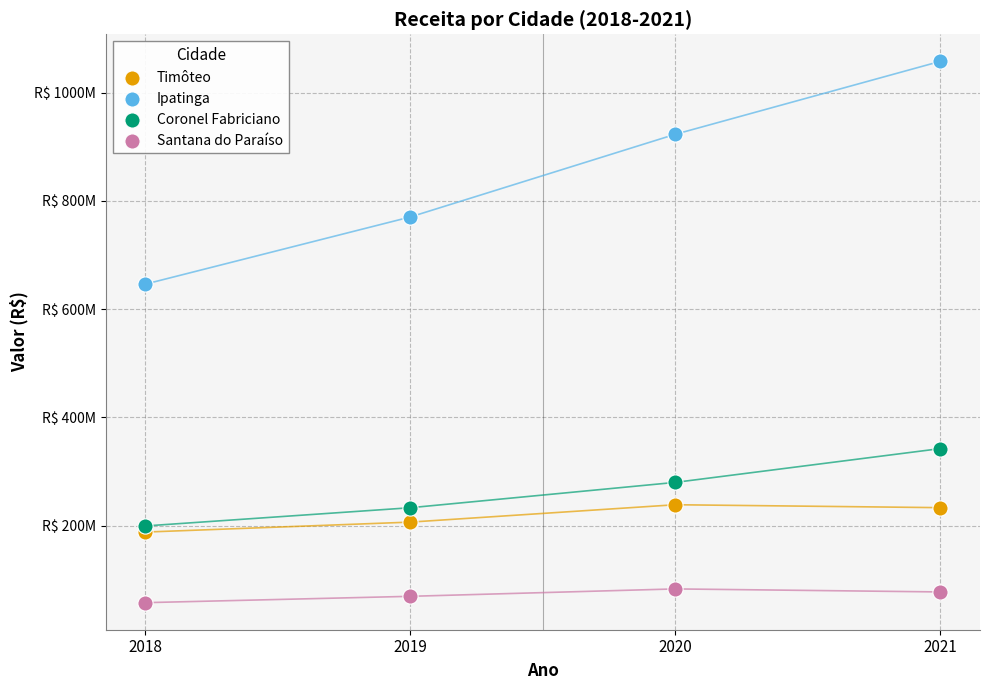

What are all the series names shown in the legend?

Timôteo, Ipatinga, Coronel Fabriciano, Santana do Paraíso